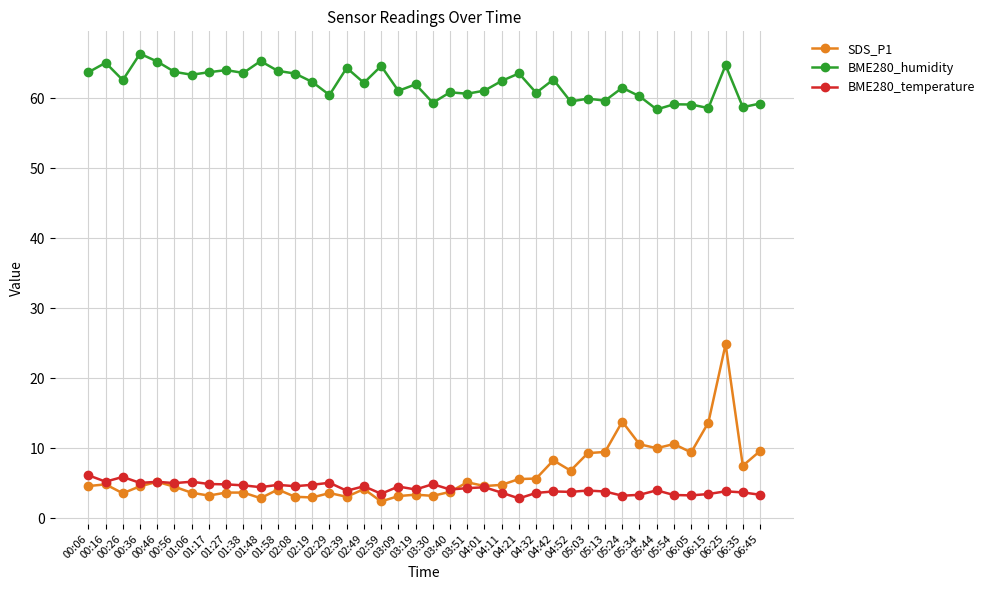

How many data points does each series have?

40